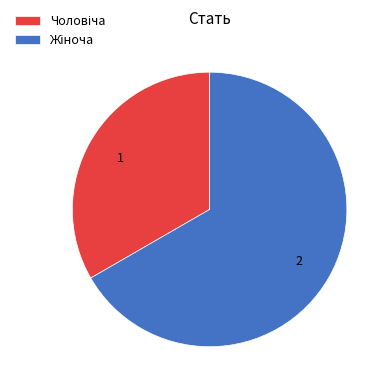

Is there a majority slice in this chart?

Yes